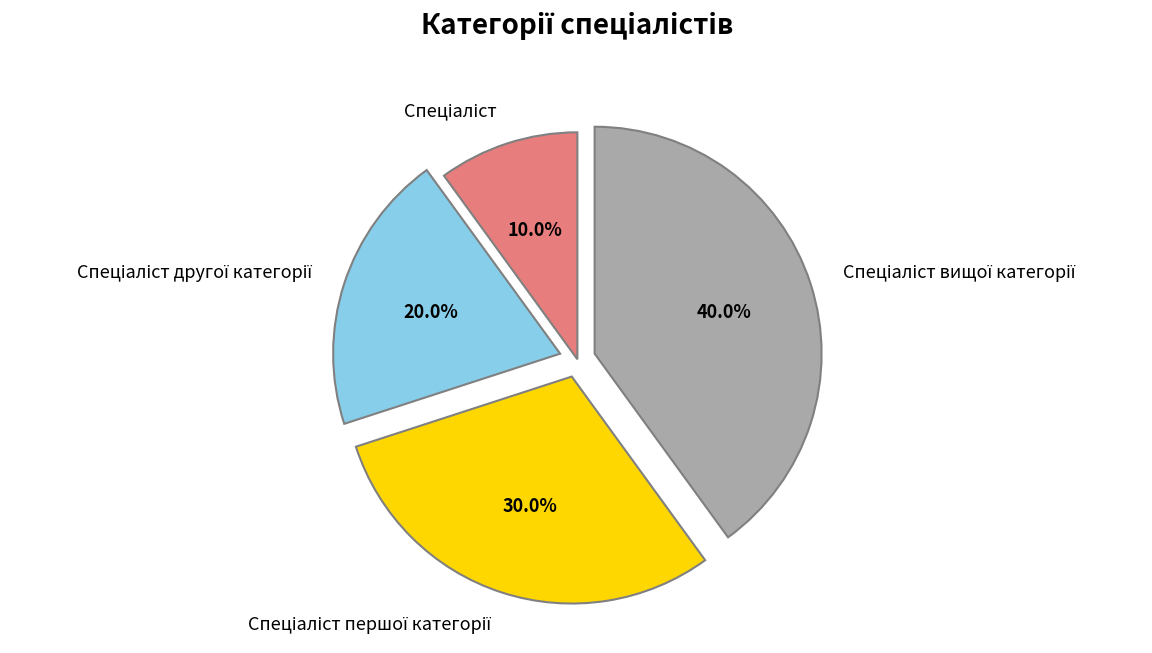

Does any single category account for the majority?

No